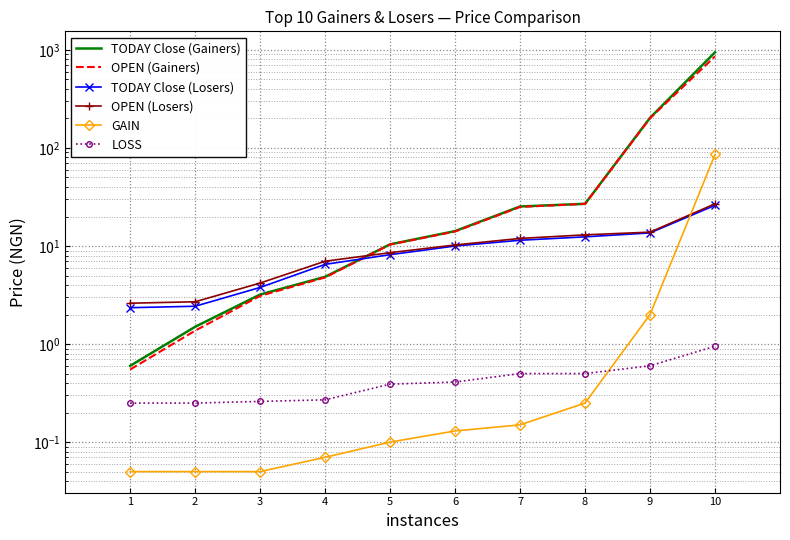

True or false: TODAY Close (Gainers) and TODAY Close (Losers) intersect in this chart.

True